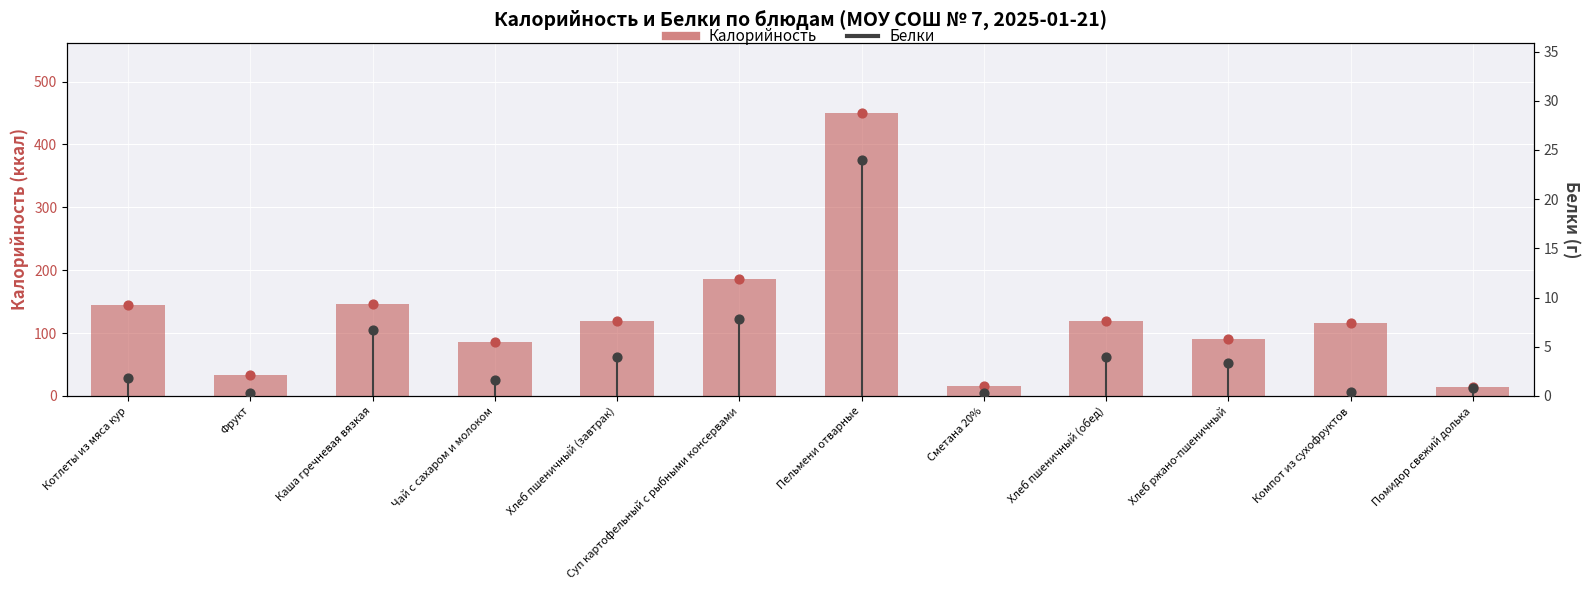

At which category is the sum across all series the highest?

Пельмени отварные